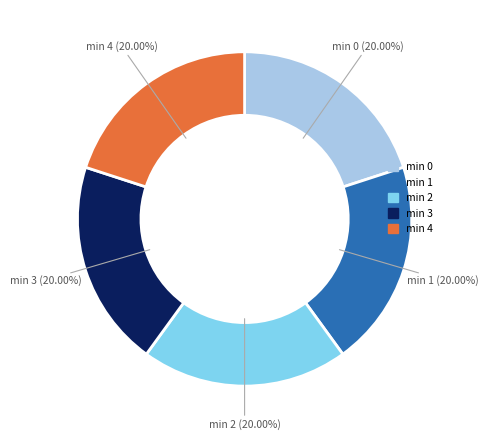

Does any single category account for the majority?

No